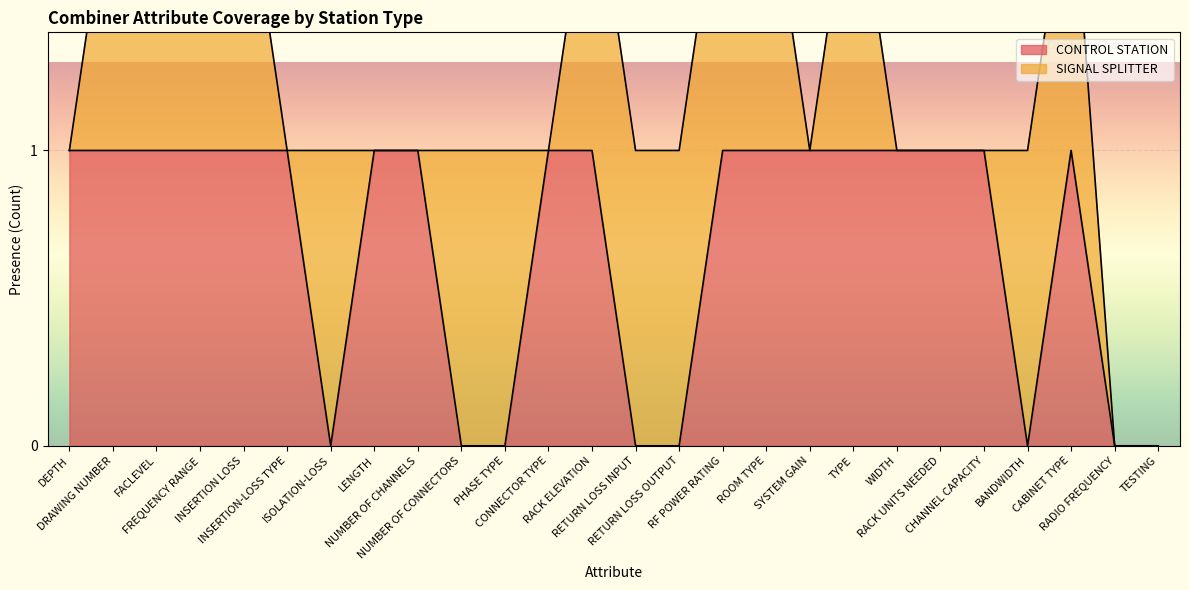

What position from the left is ROOM TYPE?

17